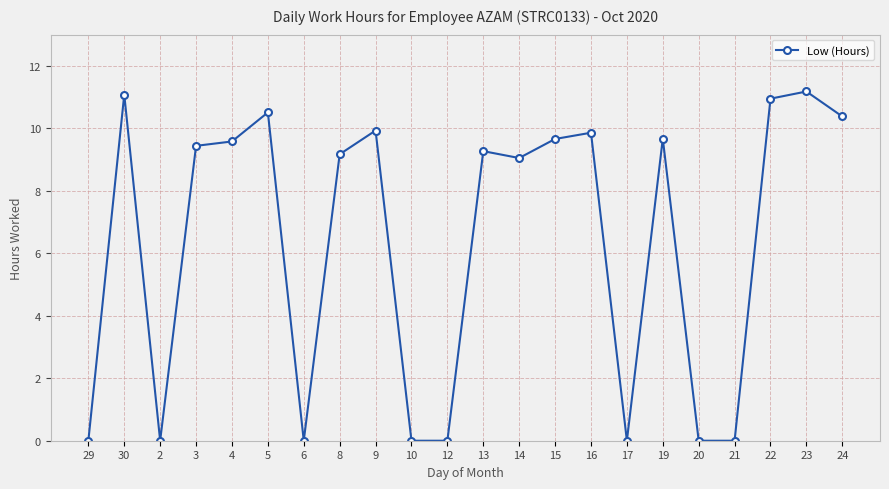

What position from the right is 6?

16